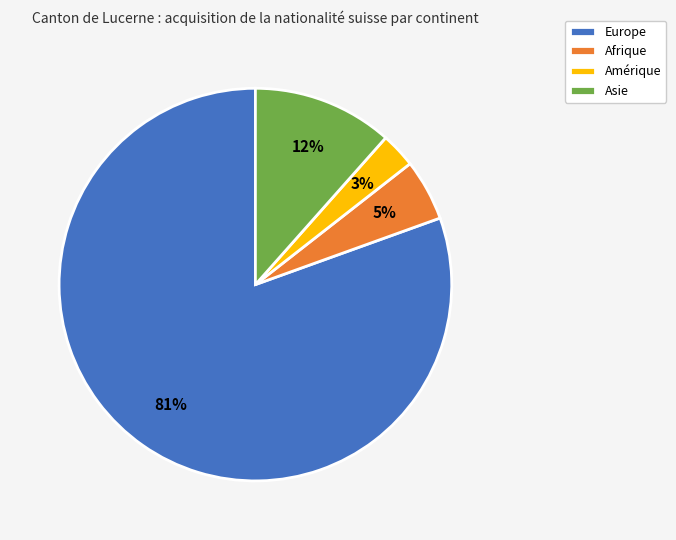

Is the sum of Amérique and Asie greater than half?

No